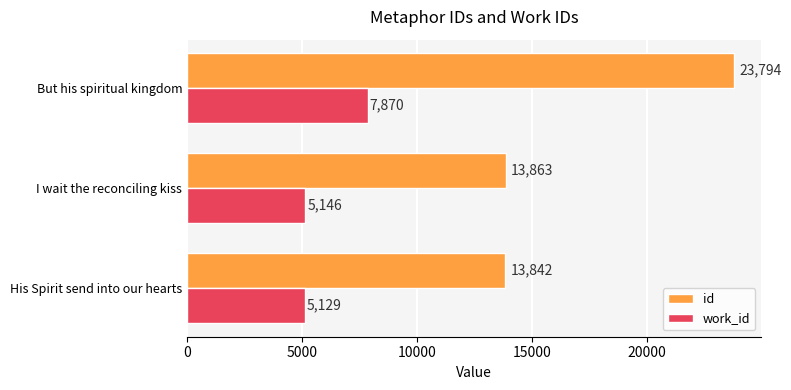

Where is work_id nearest to the value 6499?

I wait the reconciling kiss